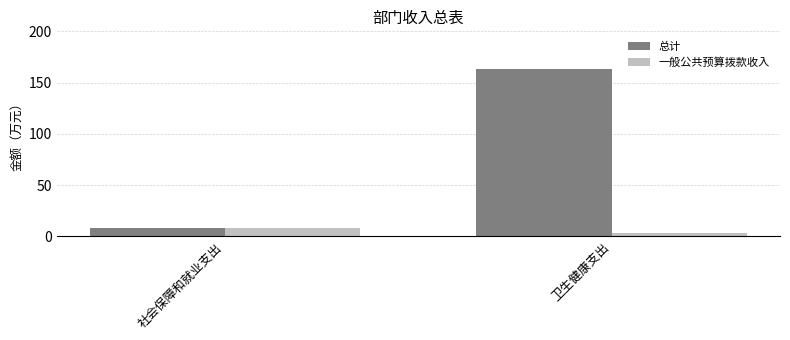

How many data points in 一般公共预算拨款收入 are above 8?

1